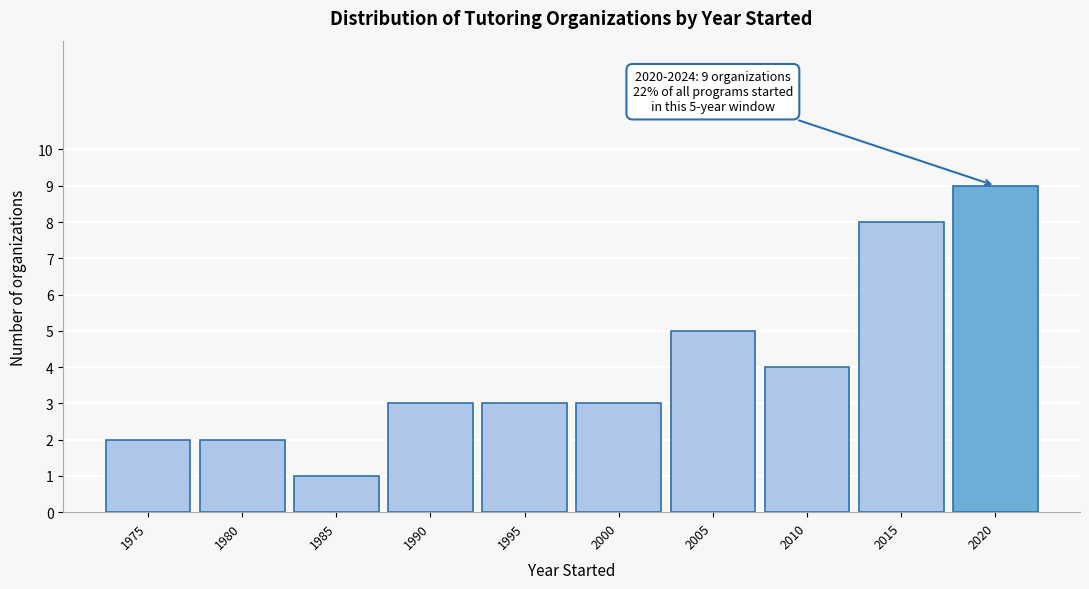

Reading right to left, what are all the values shown in this chart?

2020=9	2015=8	2010=4	2005=5	2000=3	1995=3	1990=3	1985=1	1980=2	1975=2